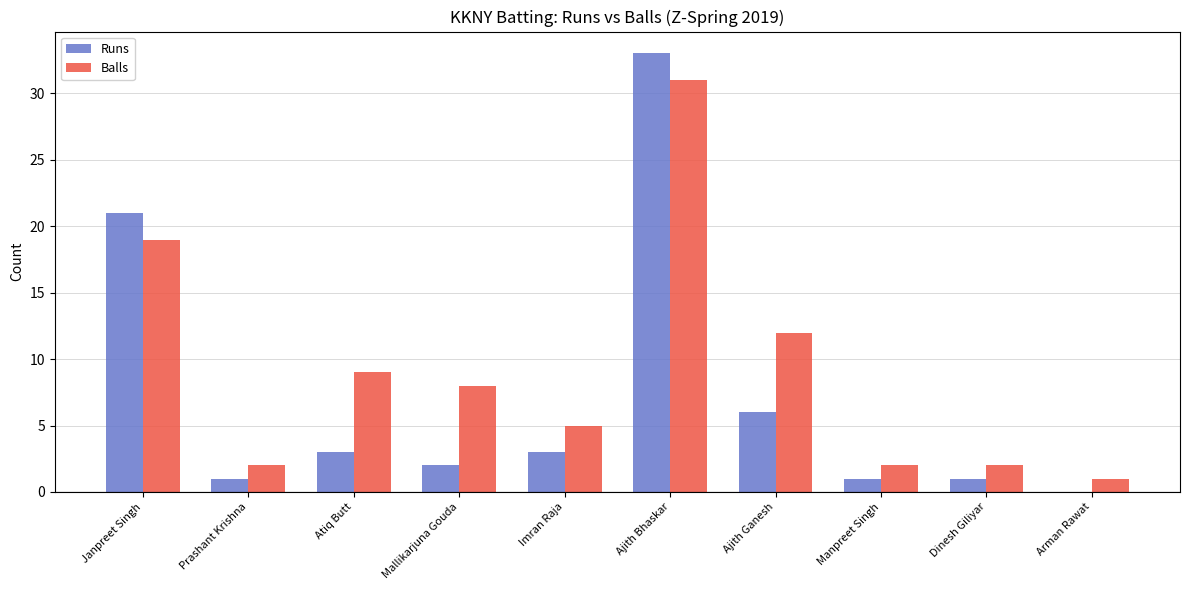

The Runs series shows 1 at Dinesh Giliyar. True or false?

True